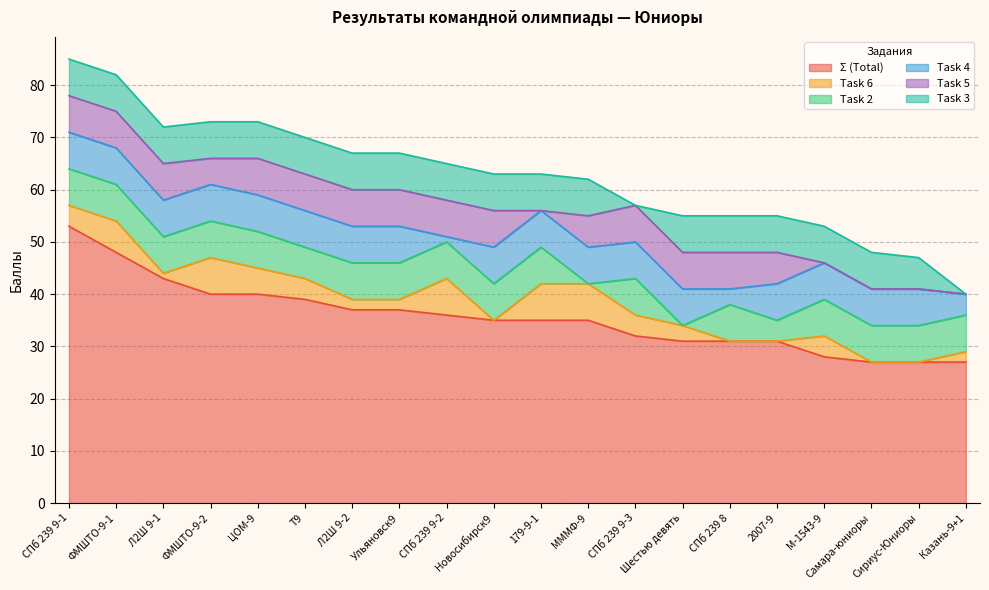

The Task 2 series shows 9 at СПб 239 9-1. True or false?

False